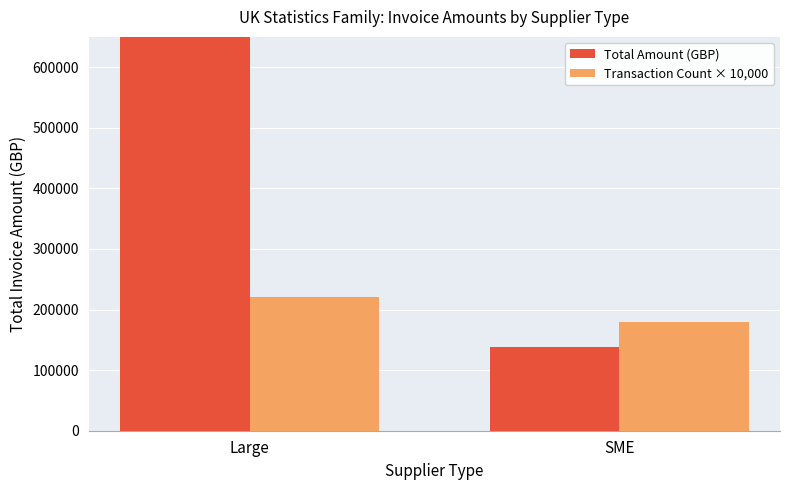

At how many categories does at least one series exceed 654981?

1